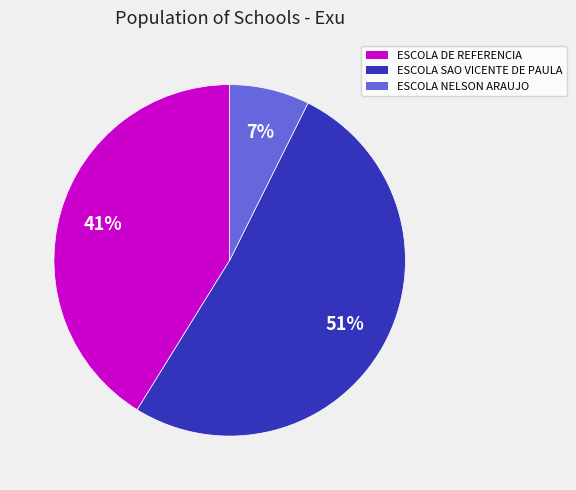

Count the number of slices in the pie.

3